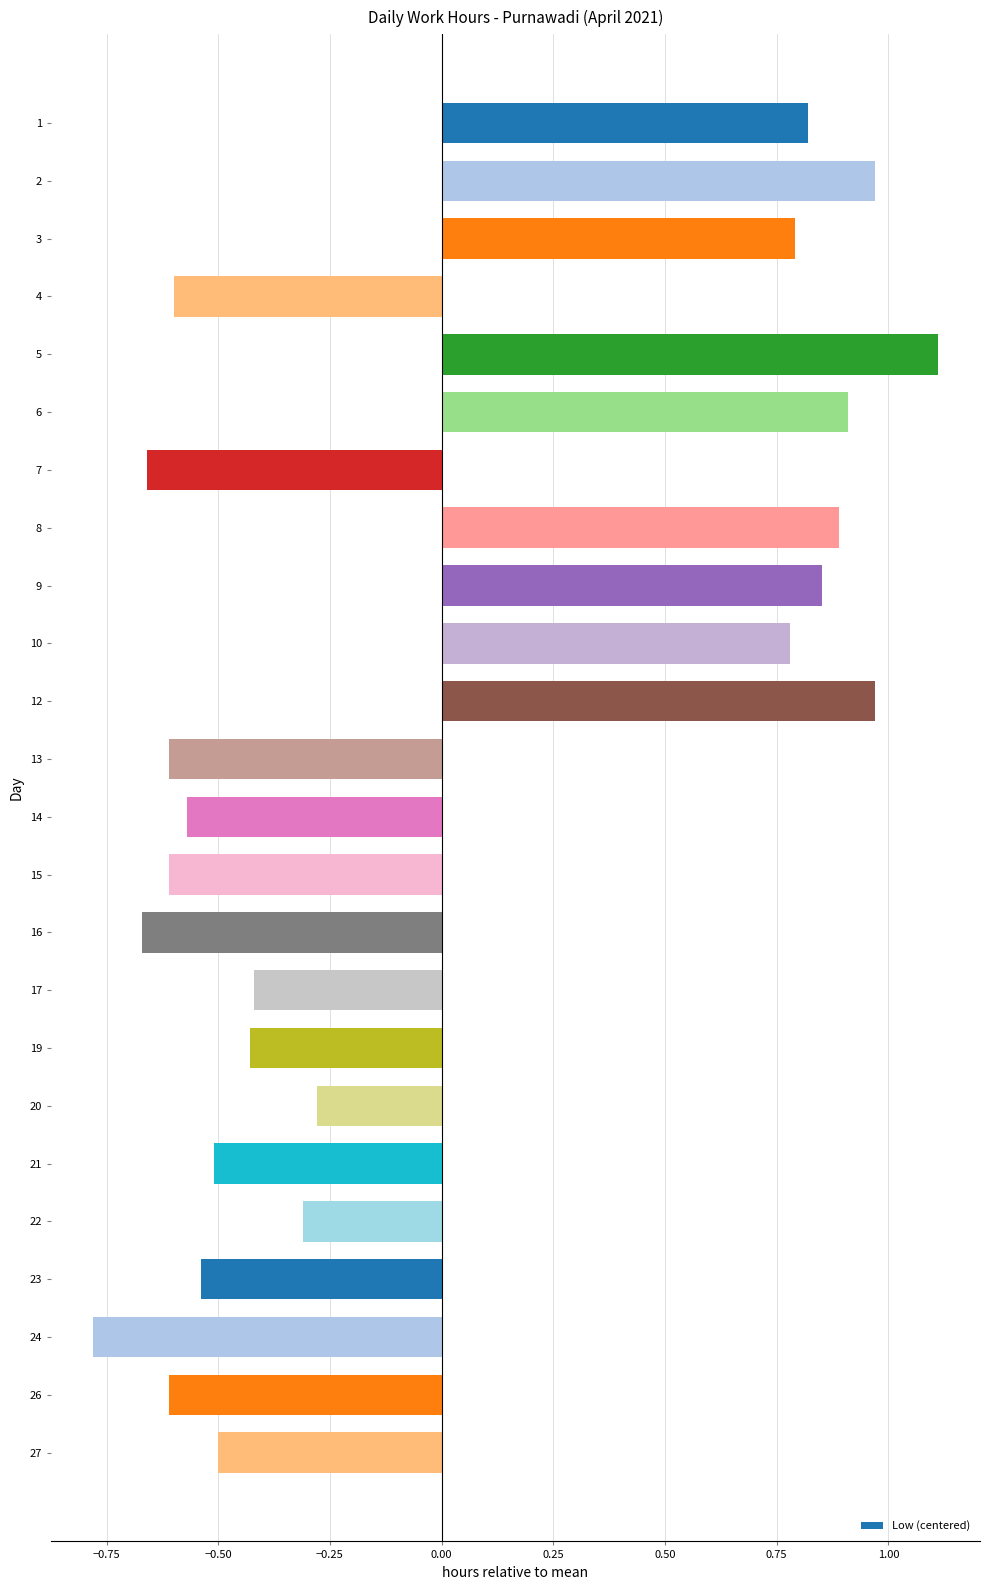

How many data points are less than 0?

15